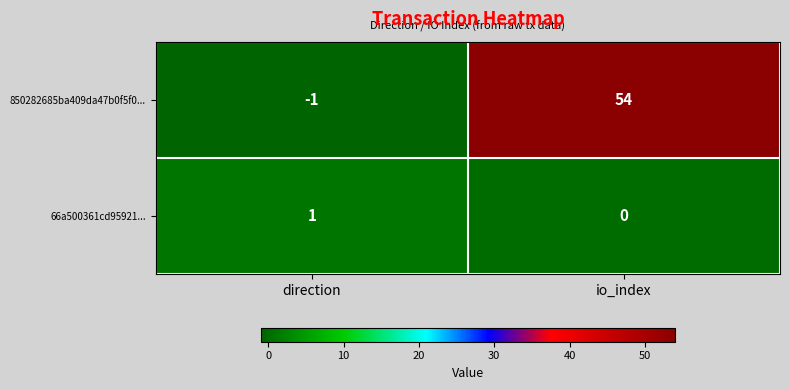

Reading left to right, list all the values displayed in this chart.

850282685ba409da47b0f5f0...: -1	54
66a500361cd95921...: 1	0